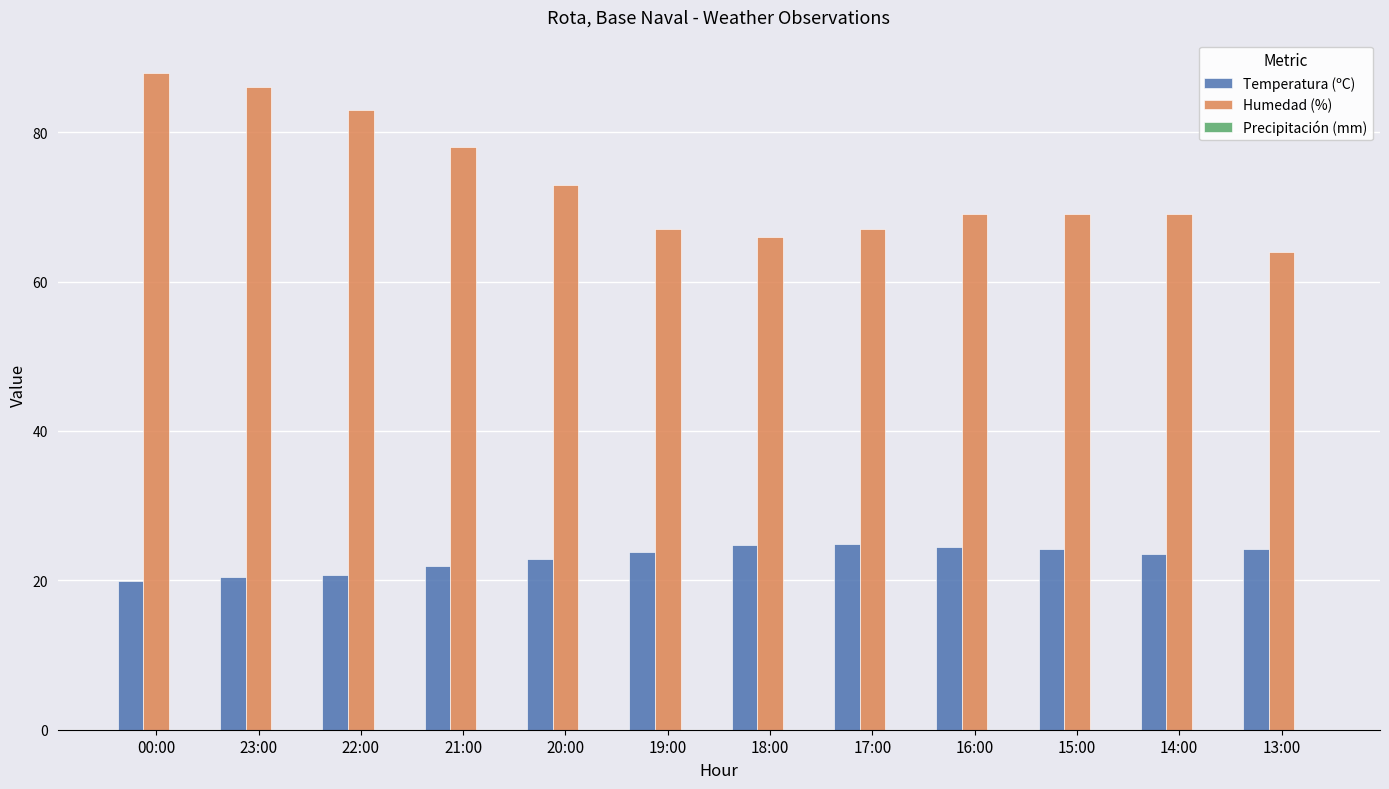

Count the number of categories in the chart.

12